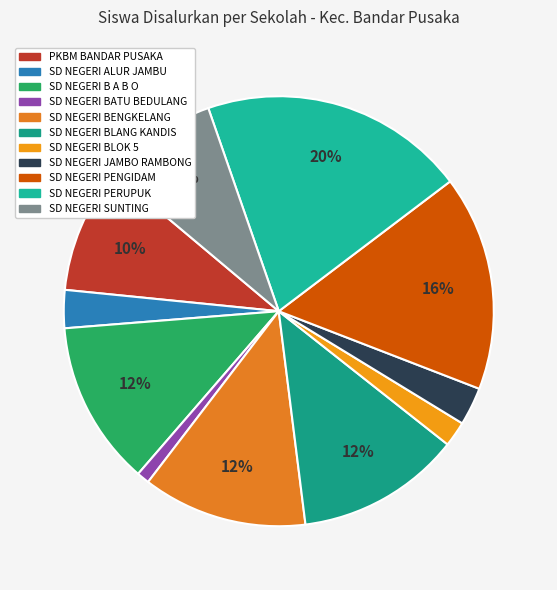

Which slice is the smallest?

SD NEGERI BATU BEDULANG